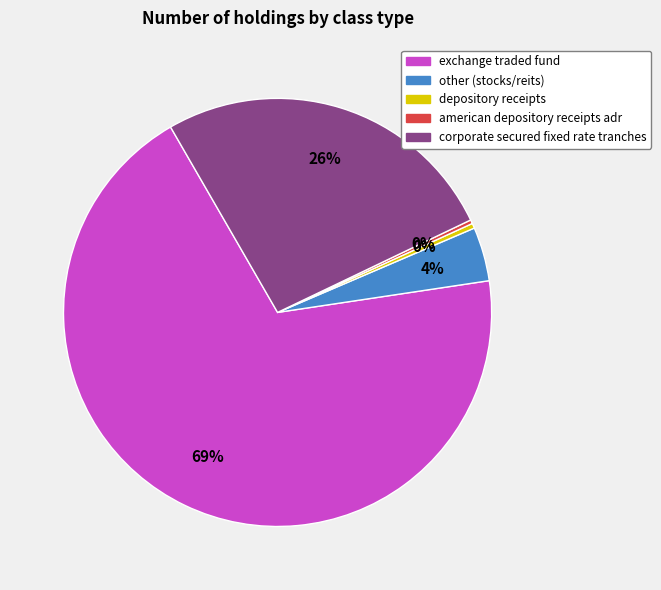

Is the sum of exchange traded fund and other (stocks/reits) greater than half?

Yes